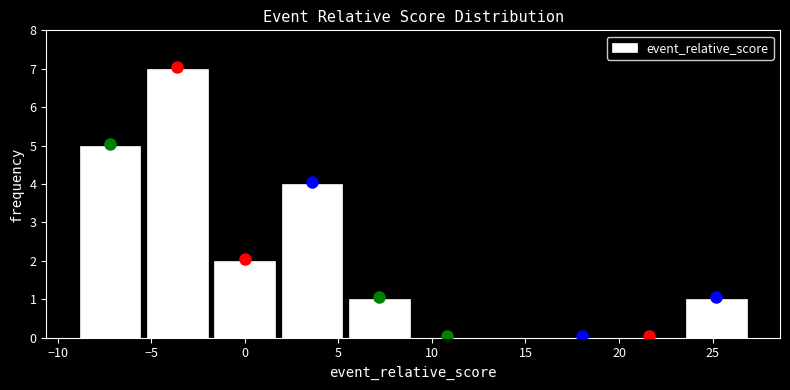

What is the height of the bar covering -5.4 to -1.8 on the x-axis? Neither the bar edges nor the heights are printed on the chart, so give them approximately, as read against the axes.

7